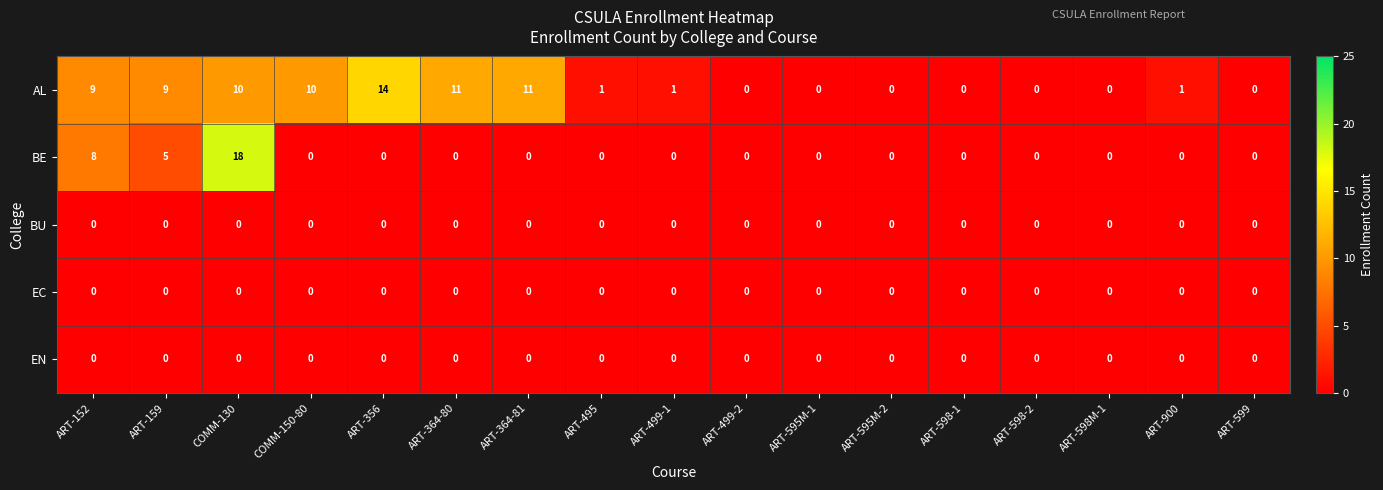

Which series has the largest total across all categories?

AL